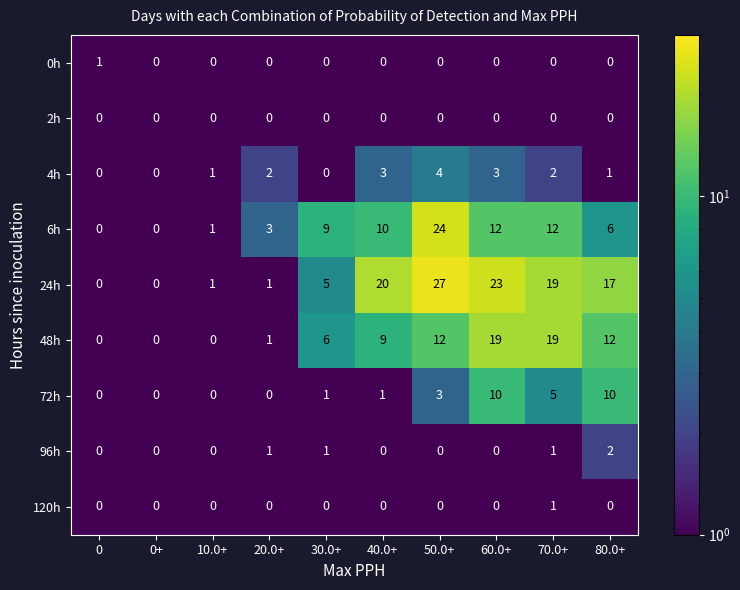

What is the average value of the 48h series?

8